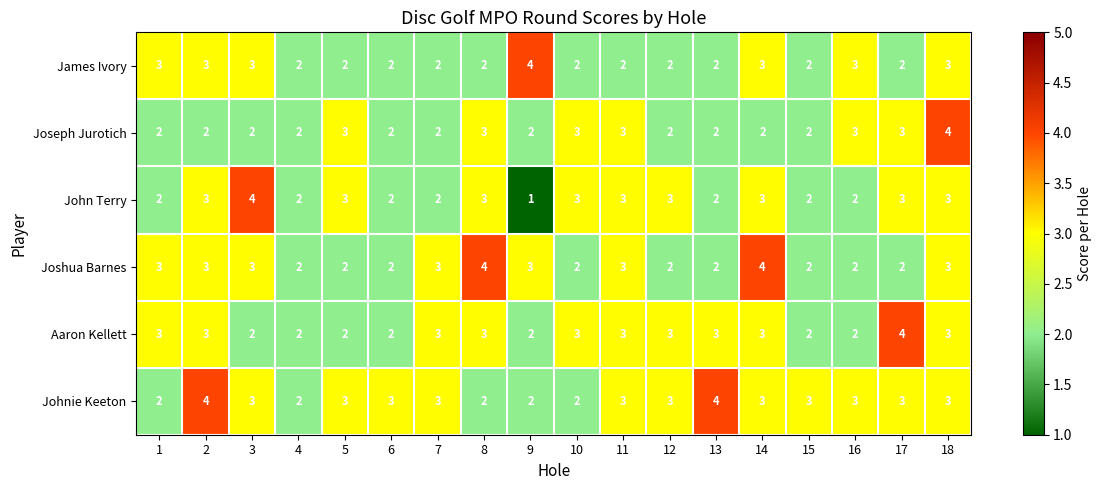

How many Joseph Jurotich values are between 2 and 3?

17